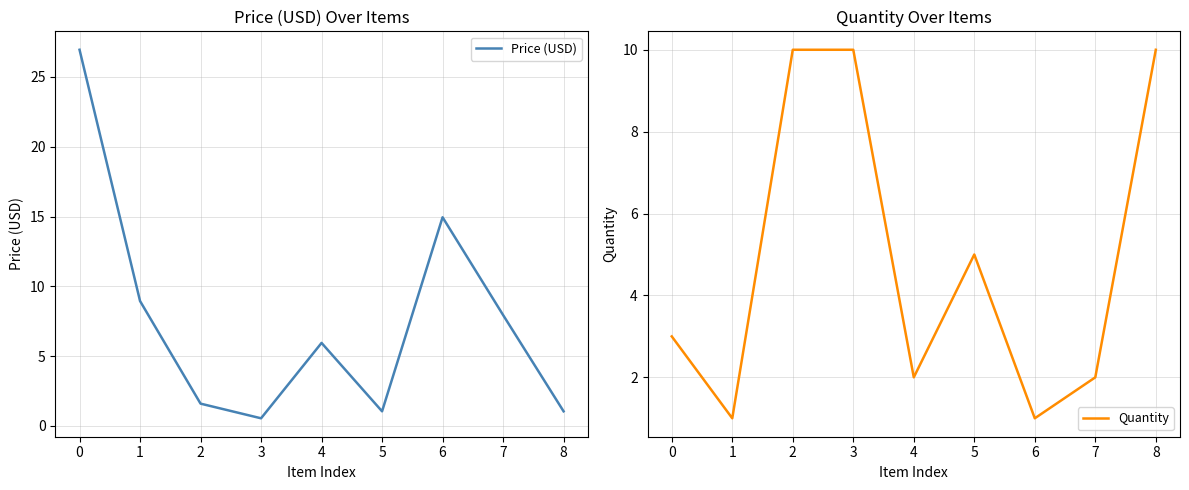

What is the difference between the second highest and minimum values in the Quantity series?

9